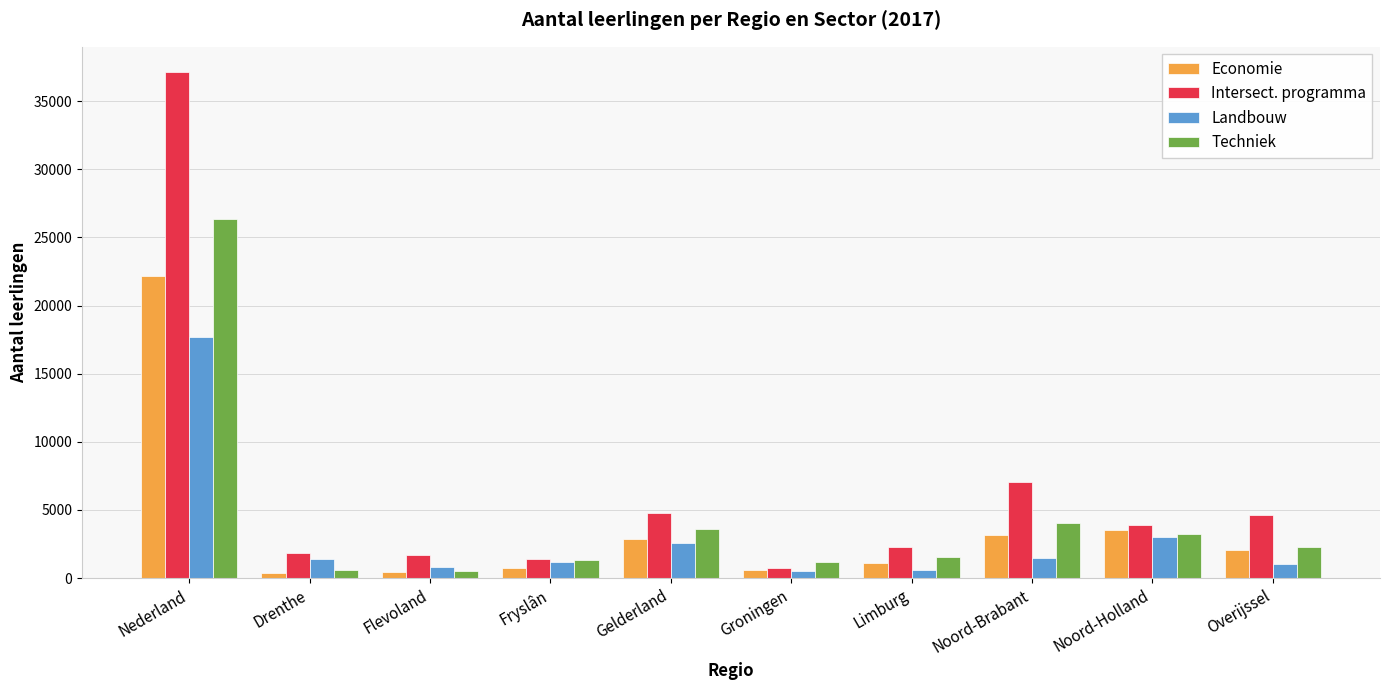

At how many categories does at least one series exceed 19851?

1